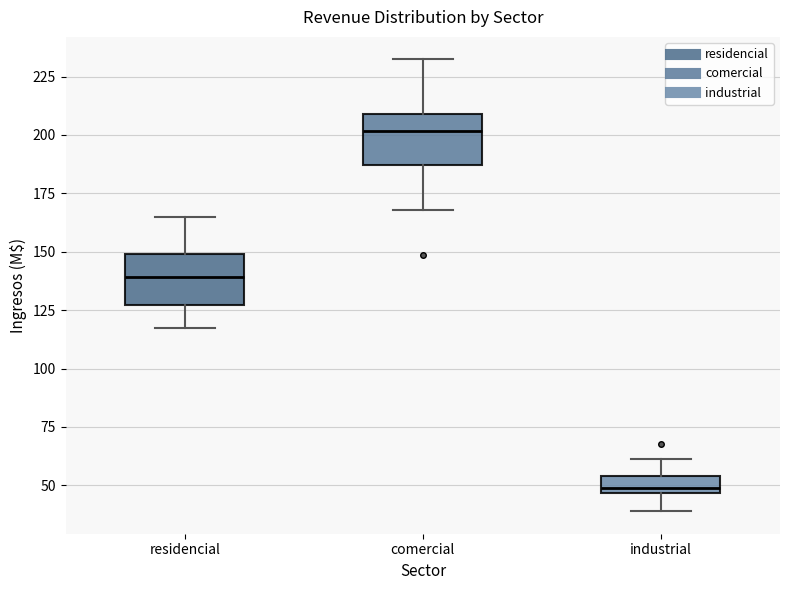

Where is the lower edge of the box for comercial on the y-axis? The values are not printed on the chart, so give them approximately, as read against the axis.

185